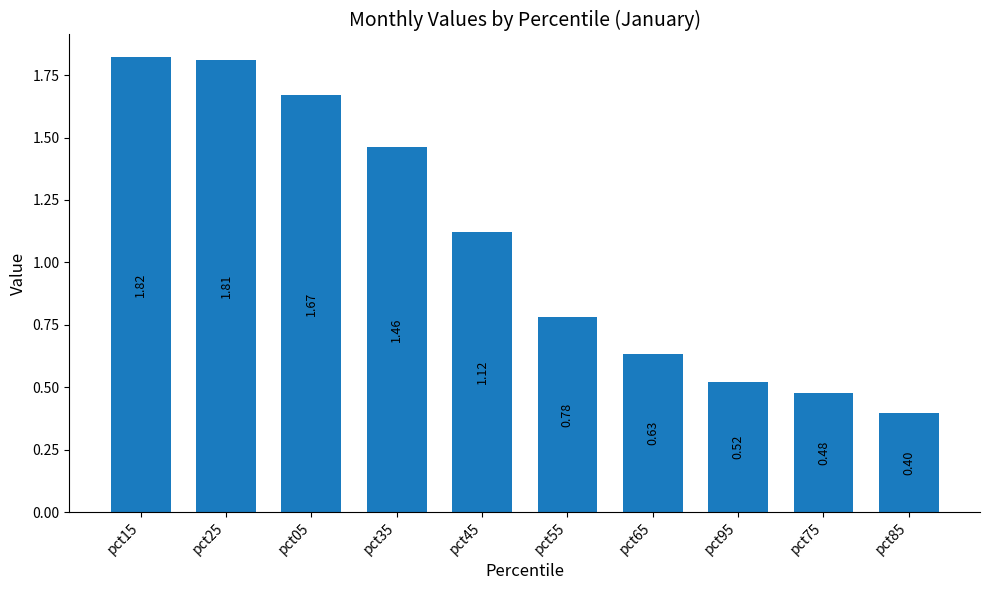

What is the difference between the maximum and second lowest values?

1.3